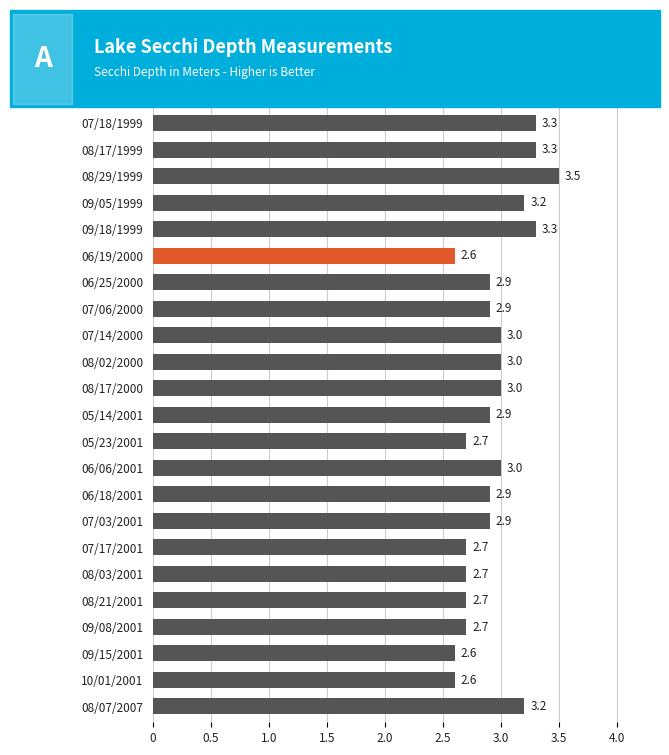

The chart shows a value of 4.3 at 08/17/2000. True or false?

False